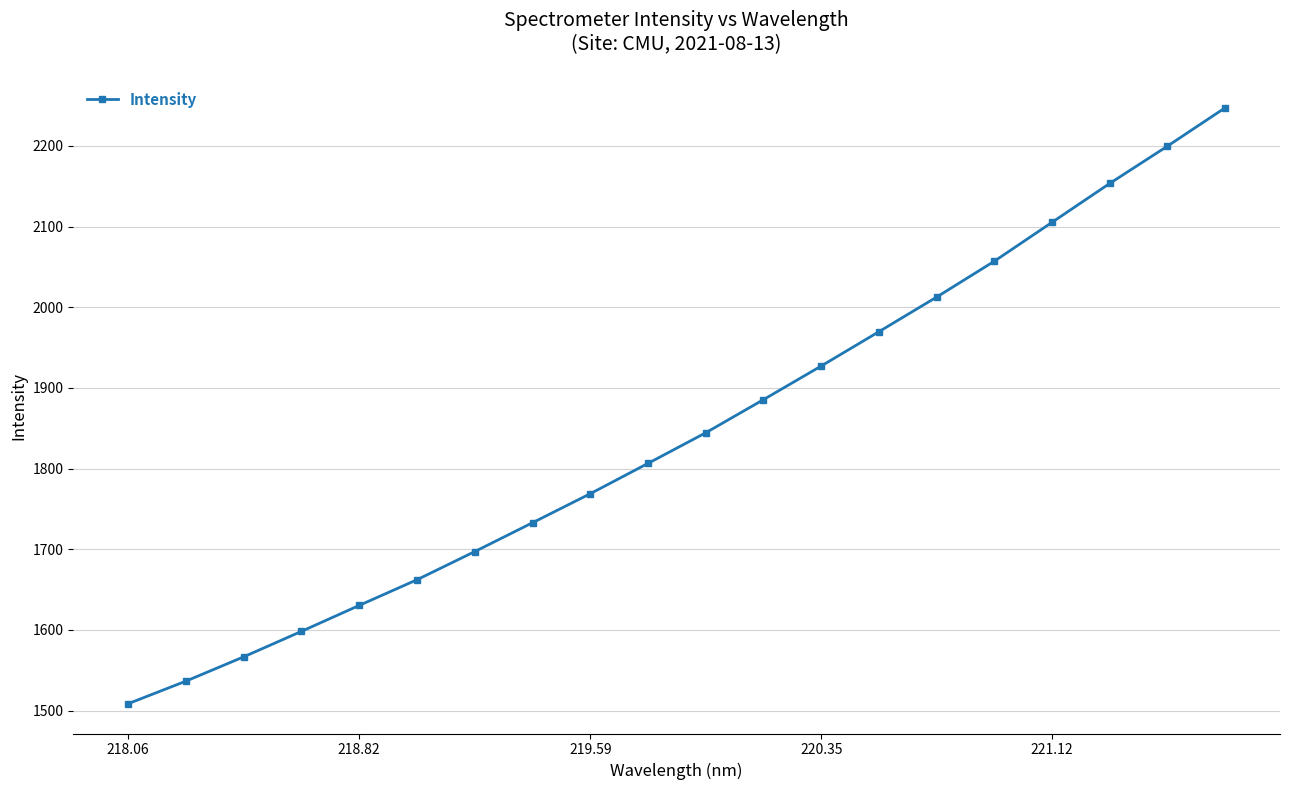

True or false: there are more than 1 points higher than both neighbors.

False